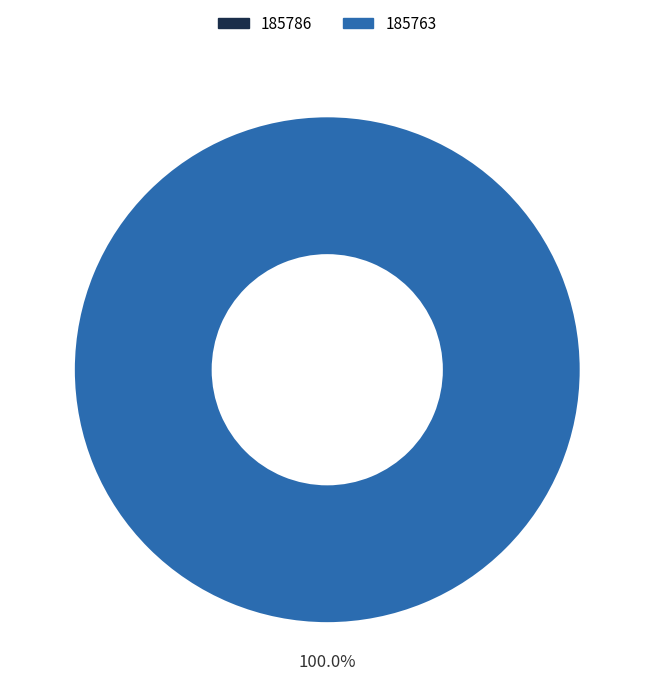

Do 185763 and 185786 together represent more than half of the pie?

Yes